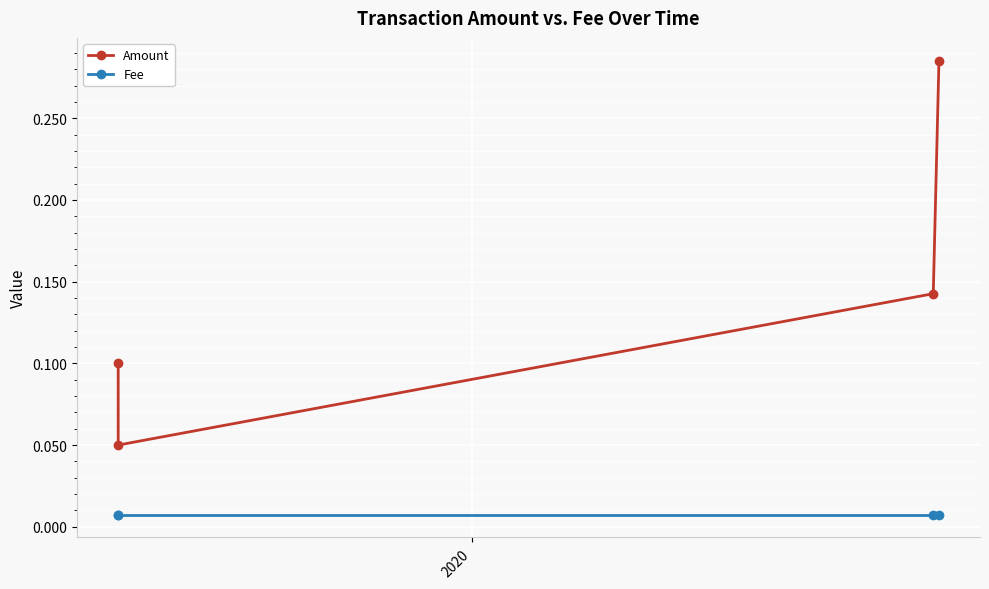

Which series has the largest total across all categories?

Amount